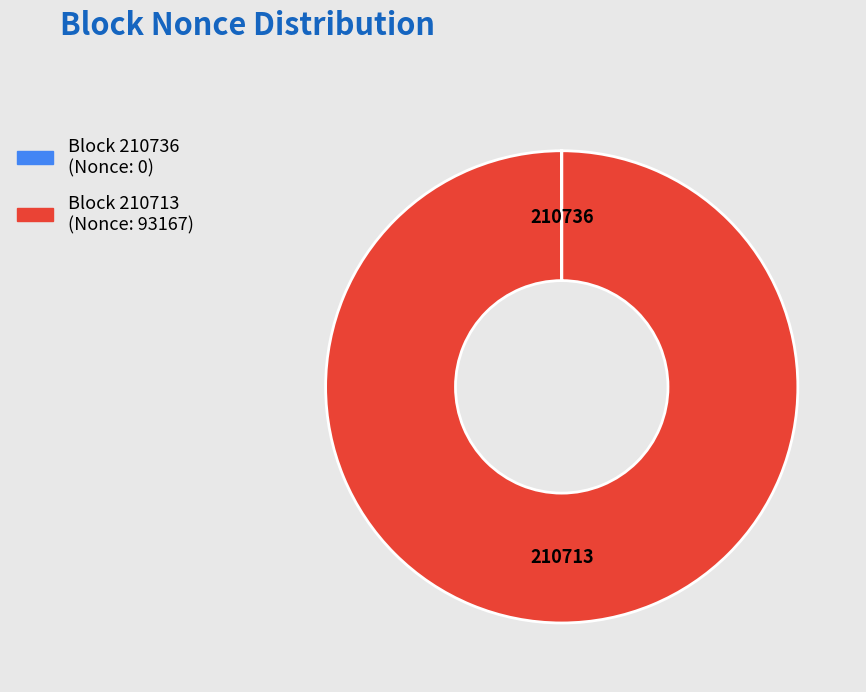

Is there a majority slice in this chart?

Yes